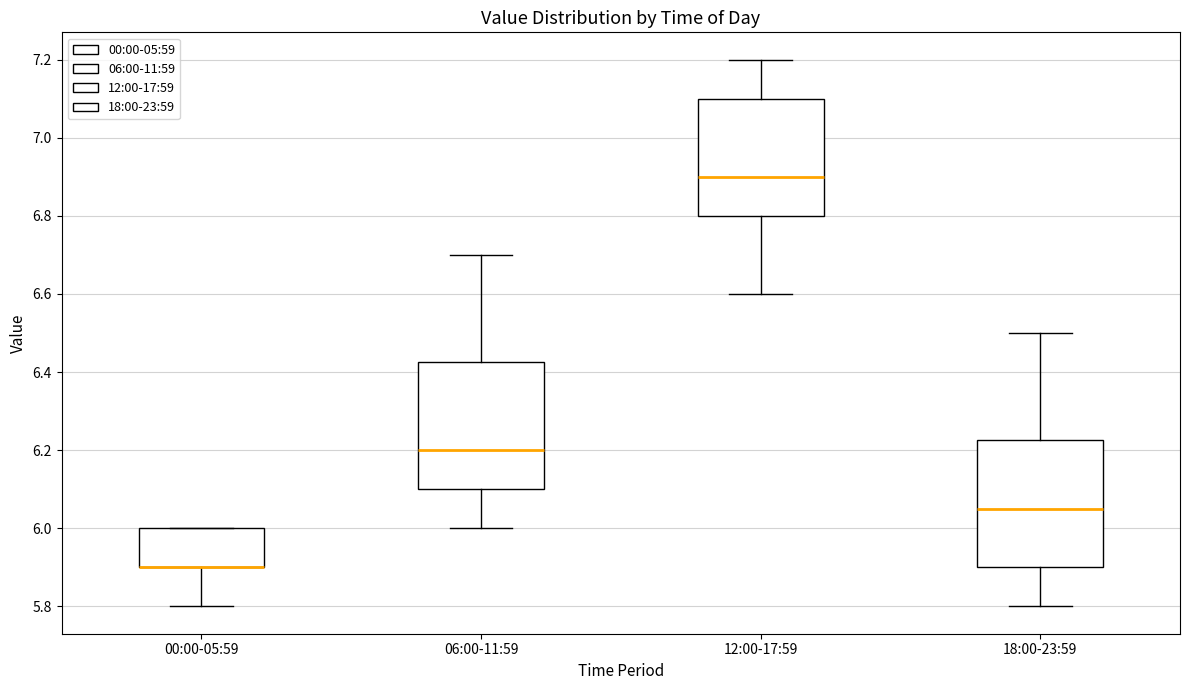

Where is the lower edge of the box for 06:00-11:59 on the y-axis? The values are not printed on the chart, so give them approximately, as read against the axis.

6.10